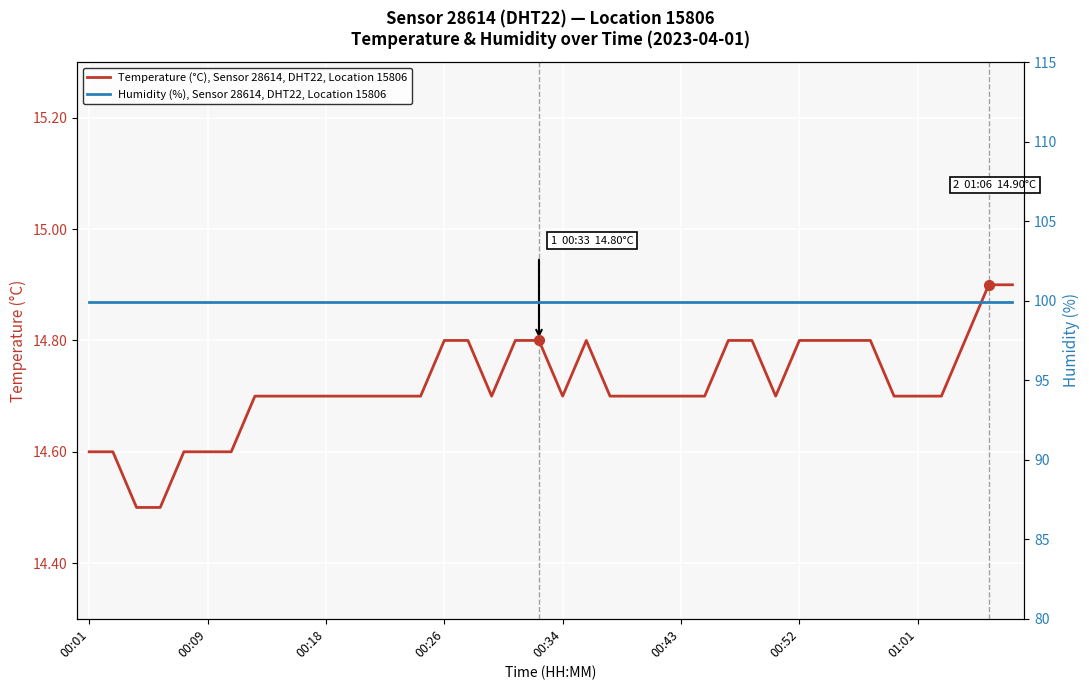

Where is Humidity (%), Sensor 28614, DHT22, Location 15806 nearest to the value 99?

00:01